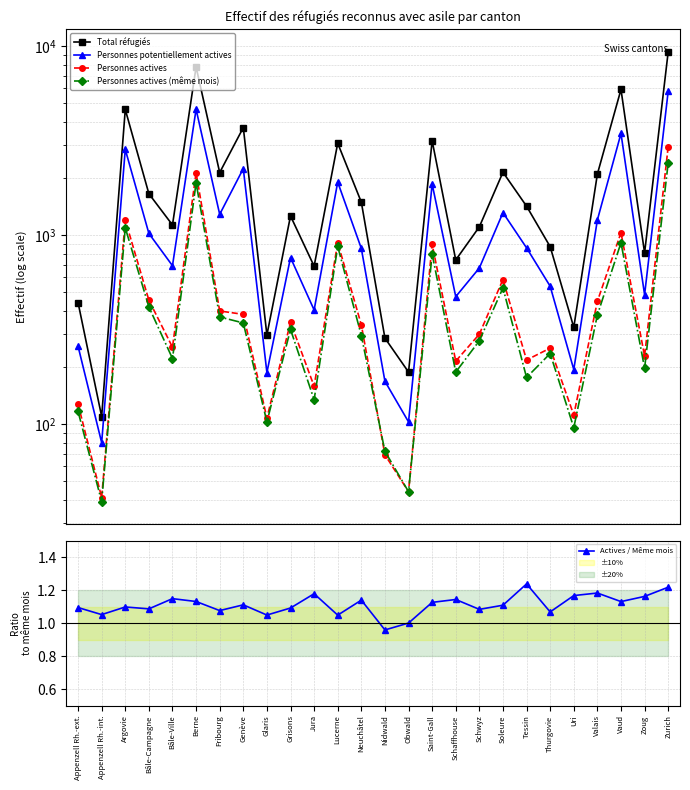

How many lines are shown in the chart?

5